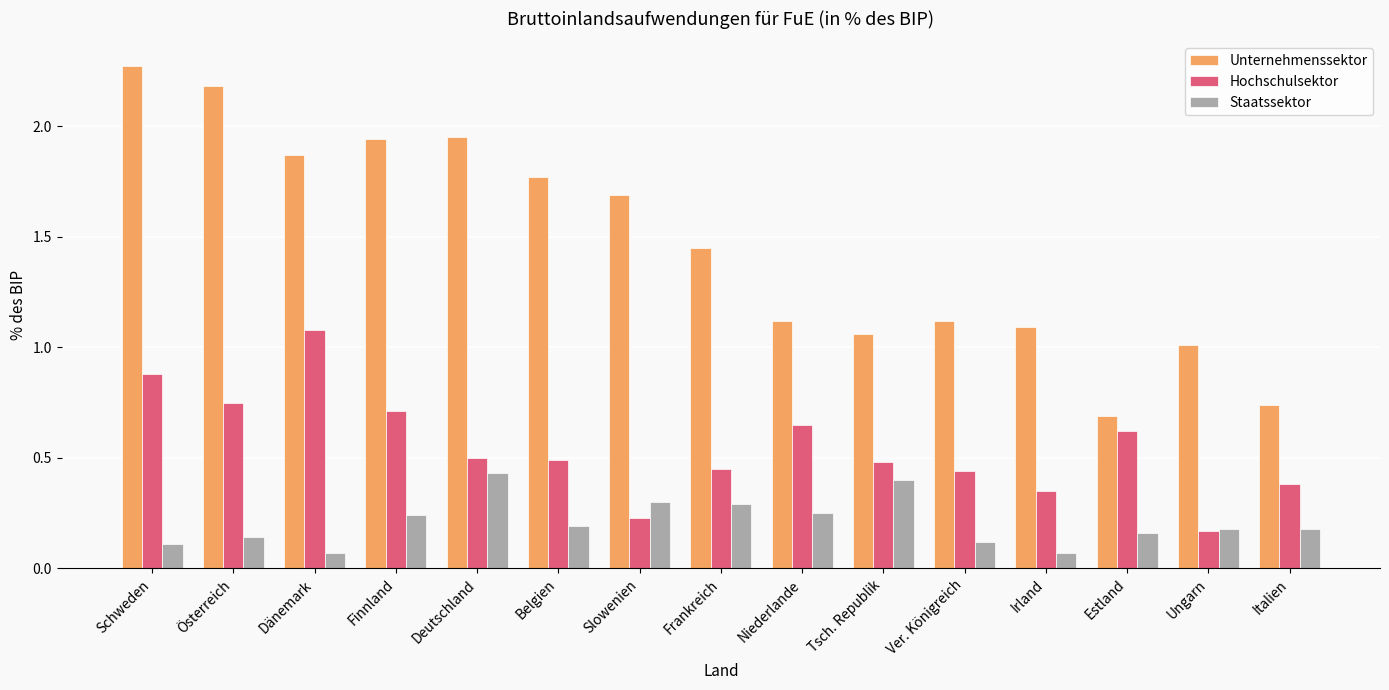

How many distinct data groups are displayed?

3